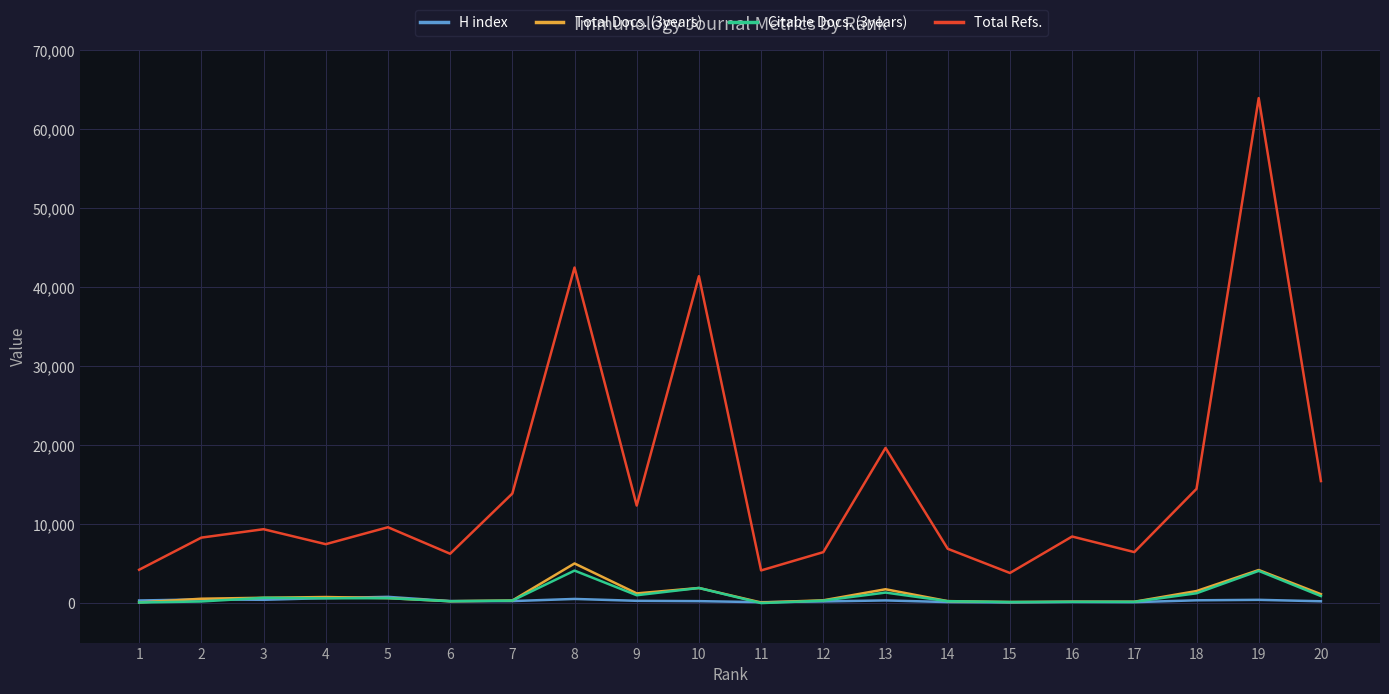

Which series has the widest spread of values?

Total Refs.